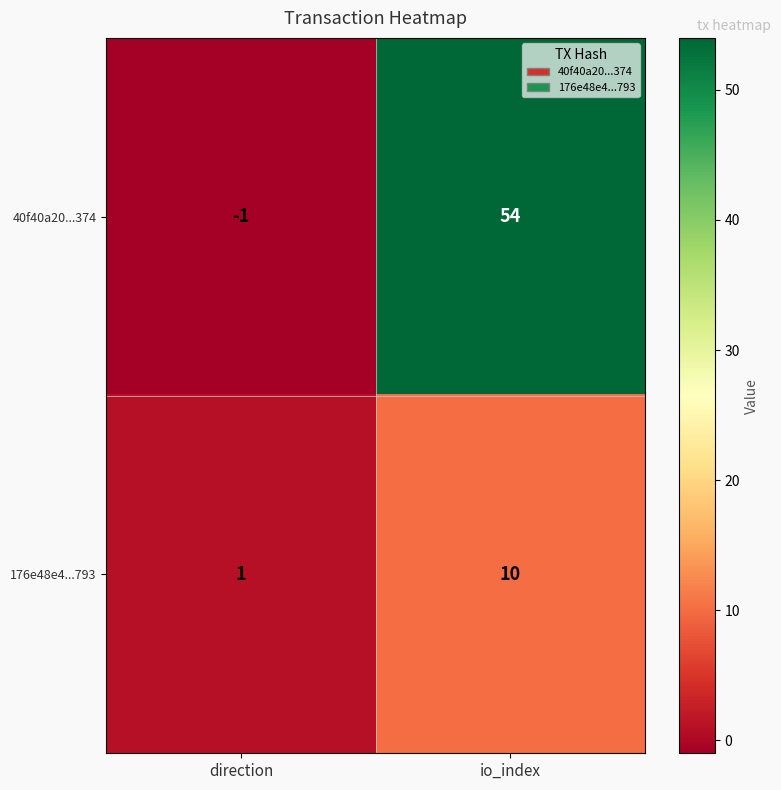

Reading left to right, transcribe all the data shown in this chart.

40f40a20...374: direction=-1	io_index=54
176e48e4...793: direction=1	io_index=10